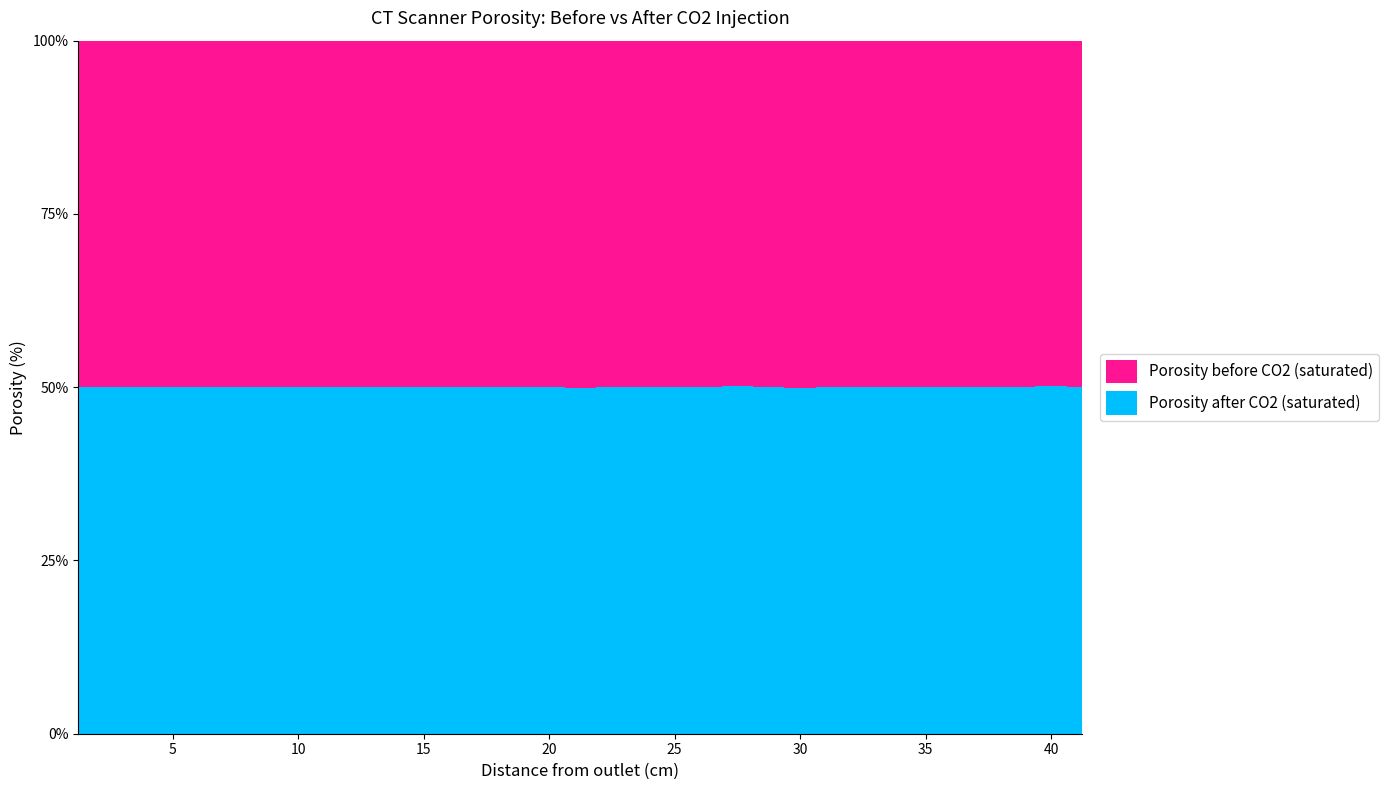

Reading left to right, what are all the values shown in this chart?

Porosity before CO2 (saturated): 1.25=24.1	2.5=24.3	3.75=24.3	5.0=24.6	6.25=24.7	7.5=24.8	8.75=24.9	10.0=25.1	11.25=25.0	12.5=24.9	13.75=25.1	15.0=25.0	16.25=24.9	17.5=24.7	18.75=24.8	20.0=24.6	21.25=24.9	22.5=24.9	23.75=25.0	25.0=24.8	26.25=24.8	27.5=24.7	28.75=24.6	30.0=25.3	31.25=25.5	32.5=25.6	33.75=25.6	35.0=25.8	36.25=25.7	37.5=25.8	38.75=25.9	40.0=25.7	41.25=25.7
Porosity after CO2 (saturated): 1.25=24.1	2.5=24.3	3.75=24.3	5.0=24.5	6.25=24.7	7.5=24.8	8.75=24.8	10.0=25.1	11.25=25.1	12.5=24.9	13.75=25.1	15.0=25.1	16.25=24.9	17.5=24.8	18.75=24.9	20.0=24.7	21.25=24.8	22.5=25.0	23.75=25.0	25.0=24.9	26.25=24.8	27.5=24.9	28.75=24.6	30.0=25.2	31.25=25.6	32.5=25.7	33.75=25.6	35.0=25.8	36.25=25.8	37.5=25.8	38.75=25.9	40.0=25.8	41.25=25.7